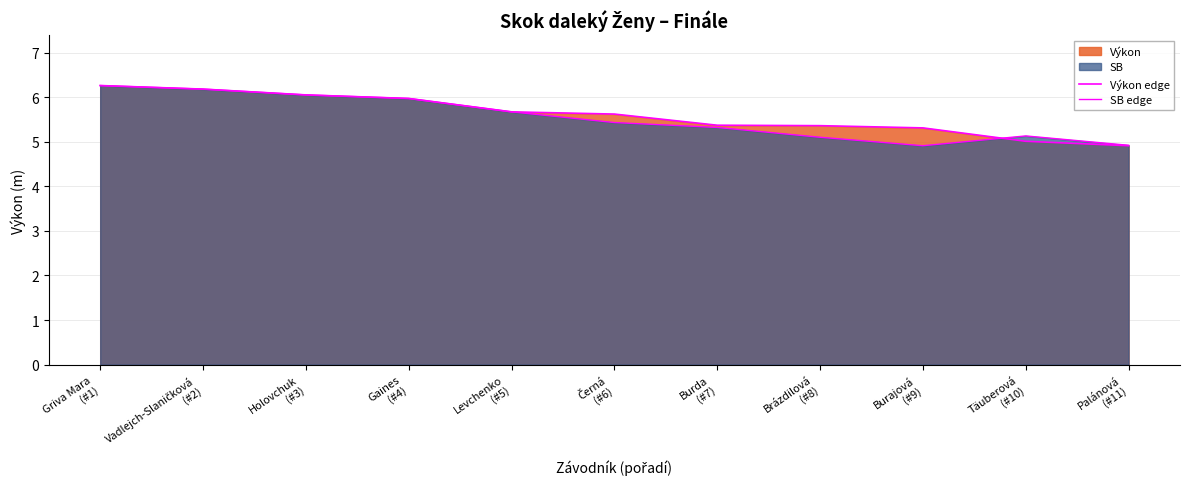

At how many categories does at least one series exceed 5?

10